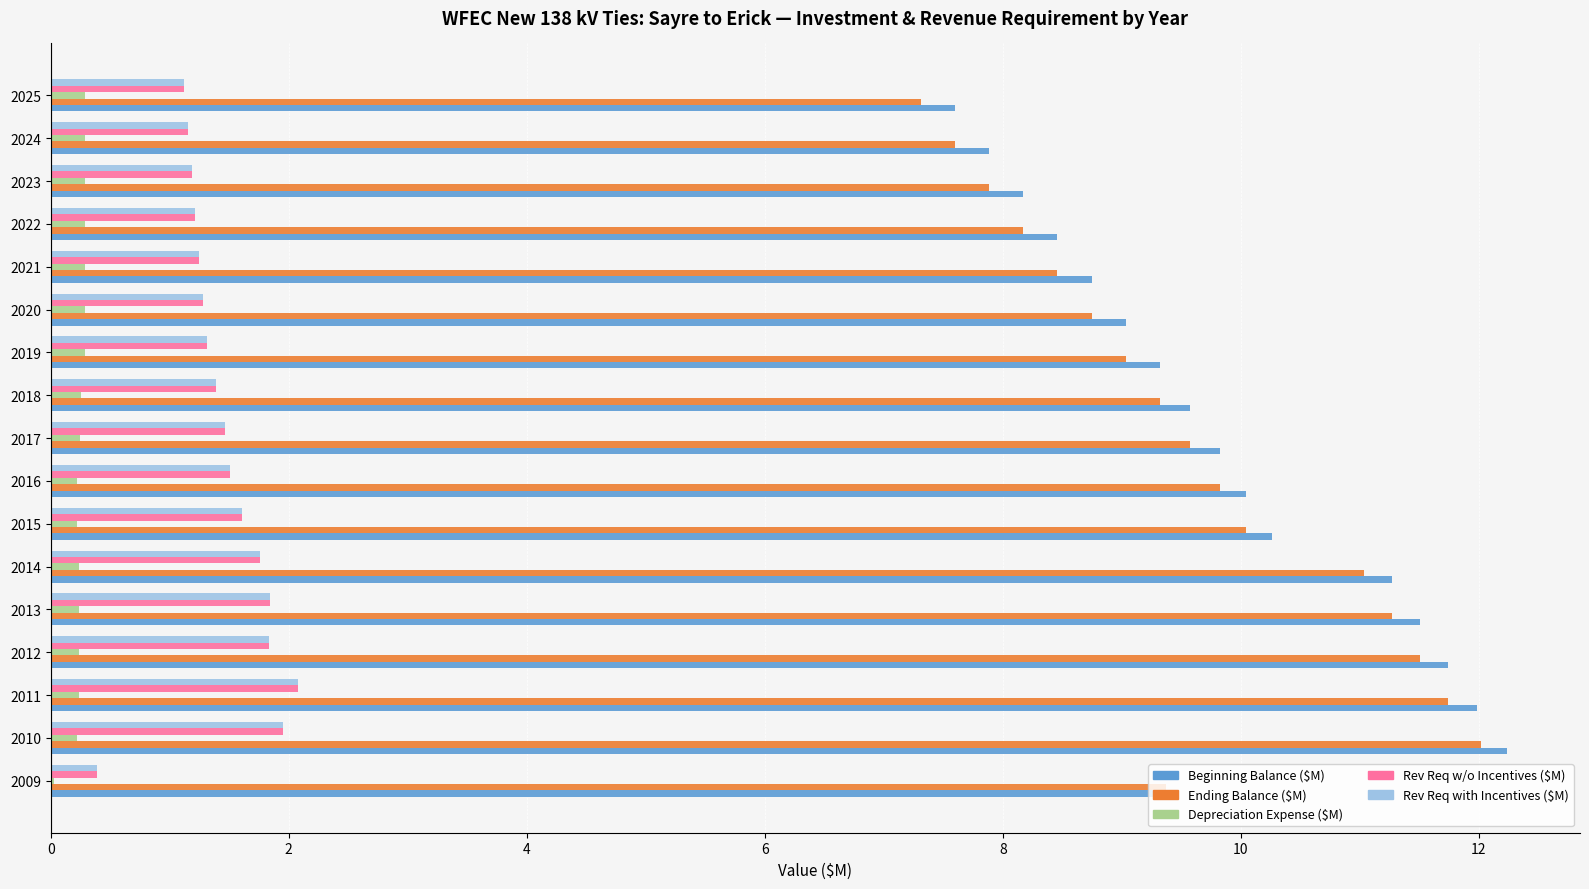

What is the greatest value displayed?

12.2